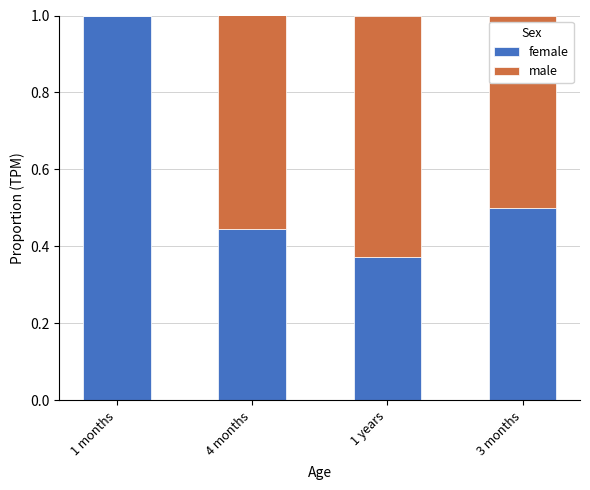

What are all the series names shown in the legend?

female, male